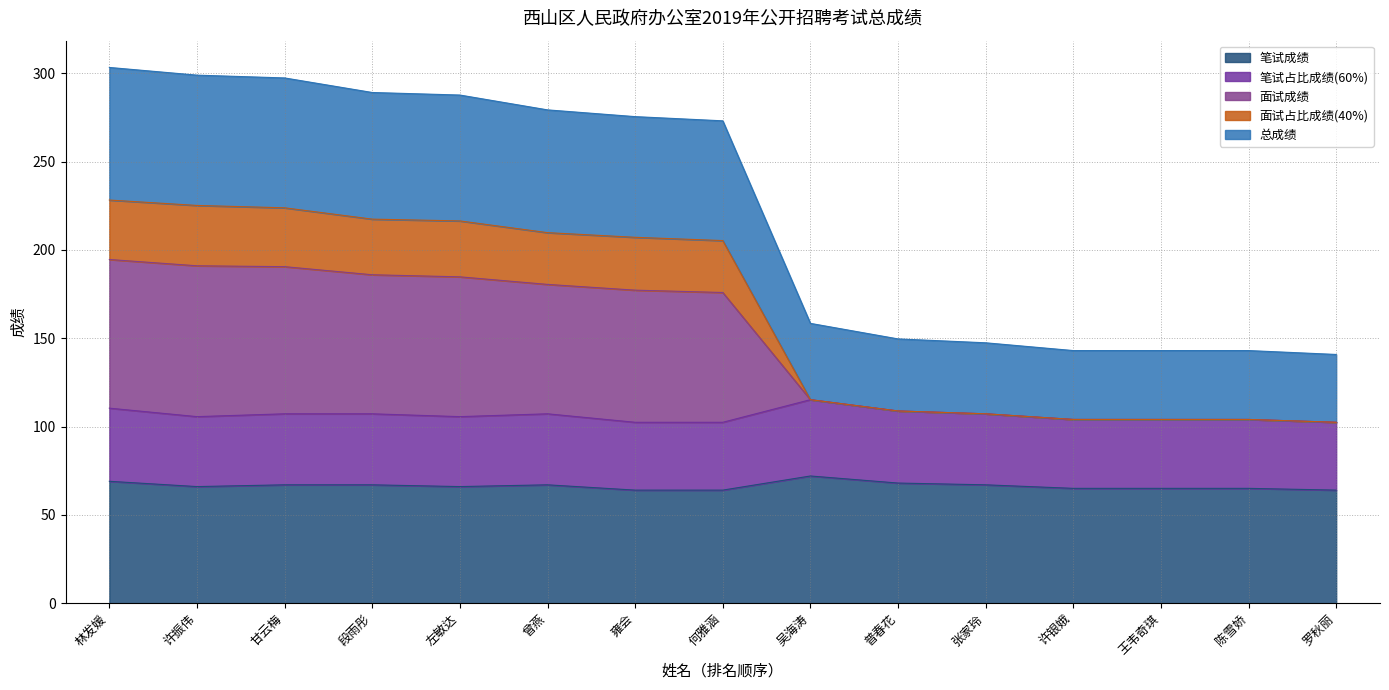

What is the value of the 面试成绩 point at the 14th from the left?

104.0